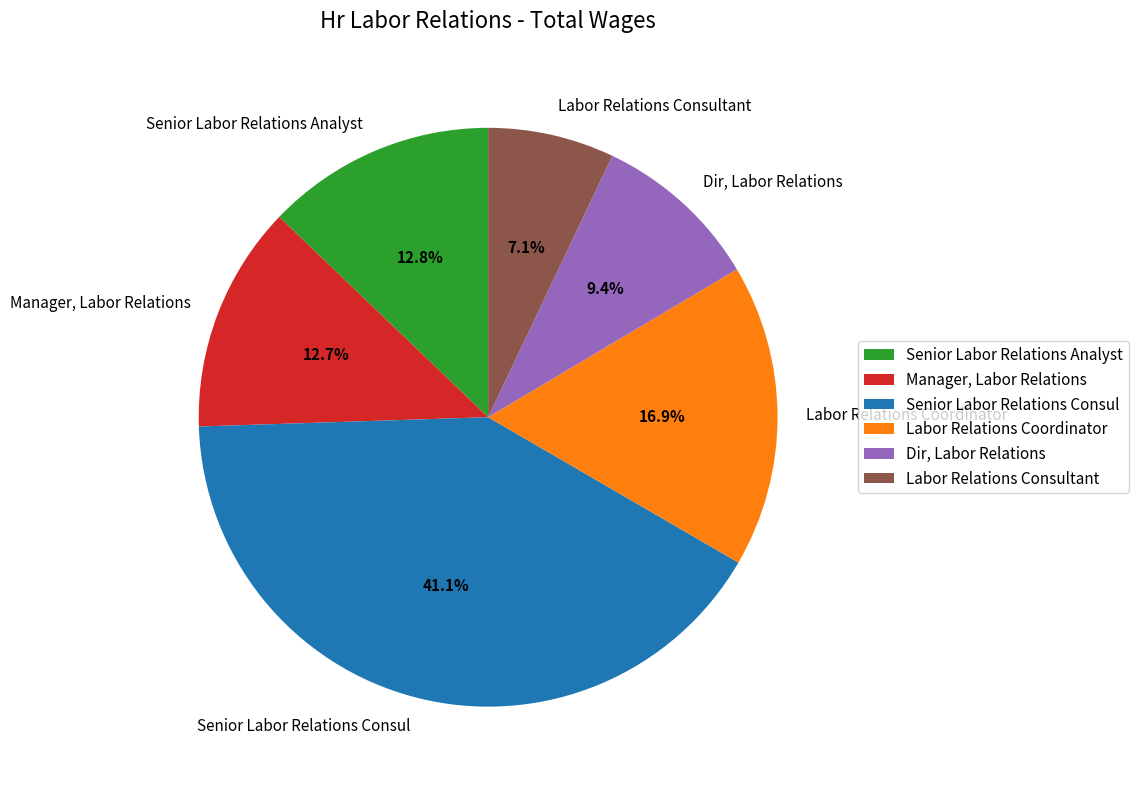

Between Labor Relations Coordinator and Senior Labor Relations Consul, which is larger?

Senior Labor Relations Consul